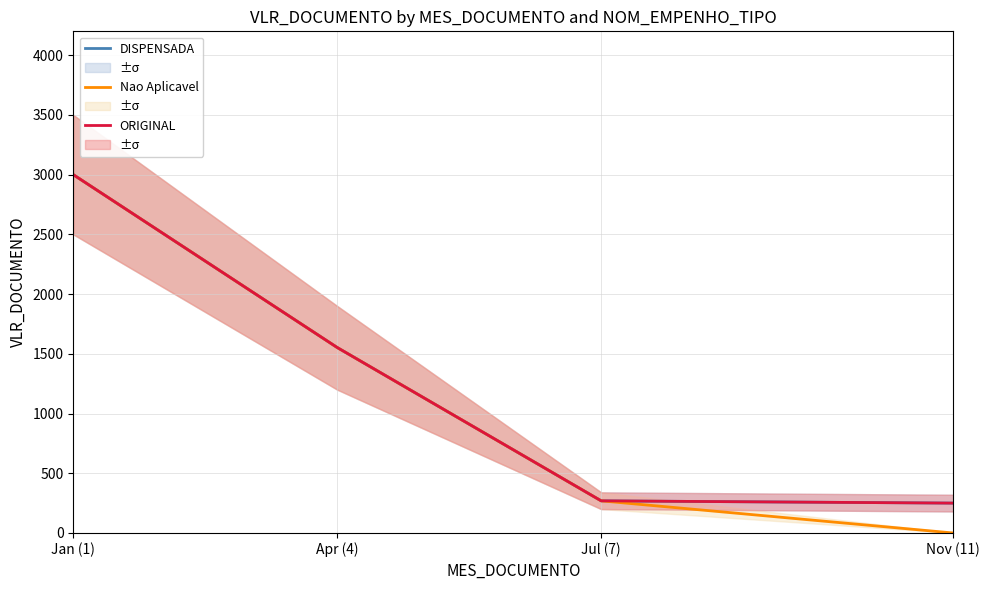

How many data points in DISPENSADA are less than 1552?

2